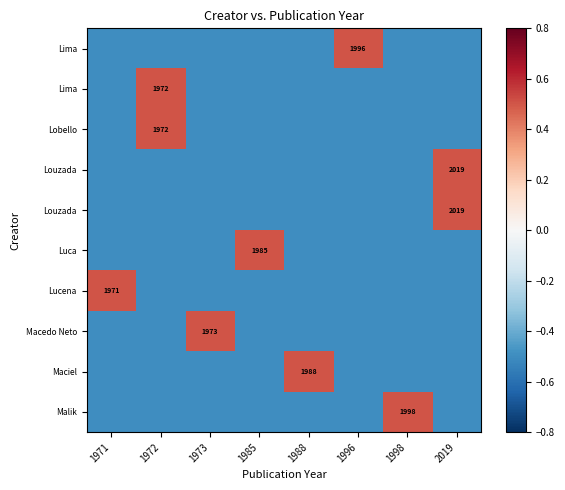

What is the total value across all series at 1988?

-4.0